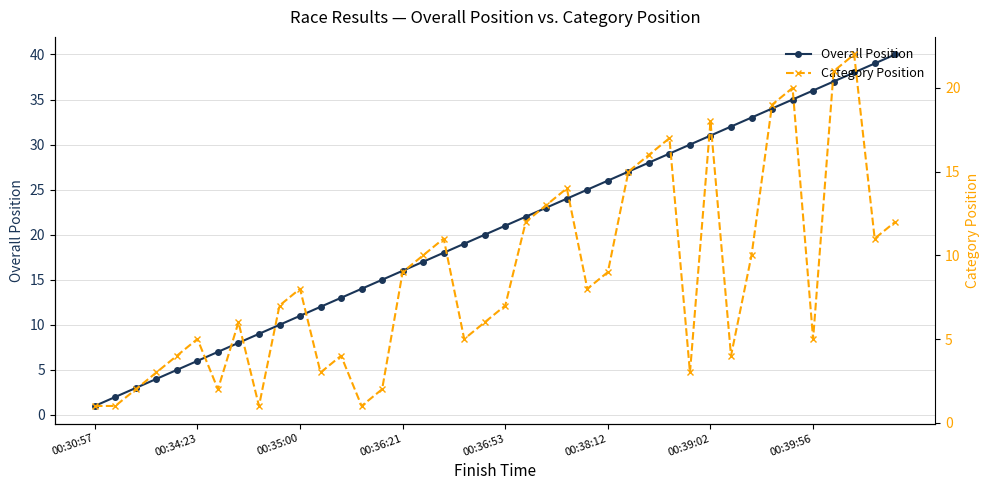

What value does the Category Position series have at 37, to the nearest 10?

20